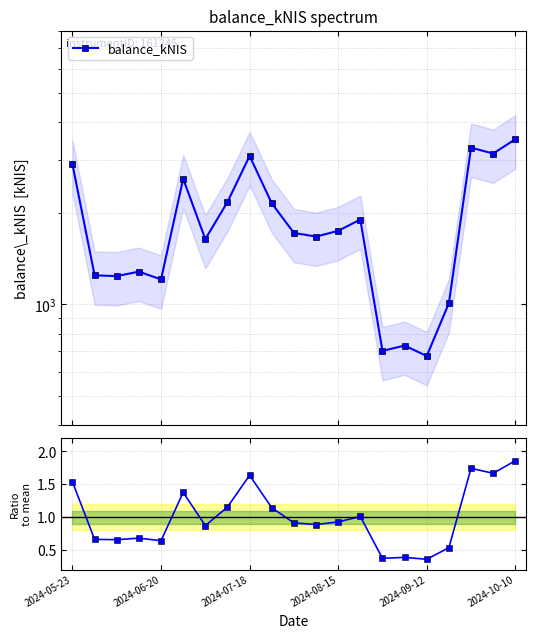

The value of balance_kNIS at 10 is 1721.5. True or false?

True